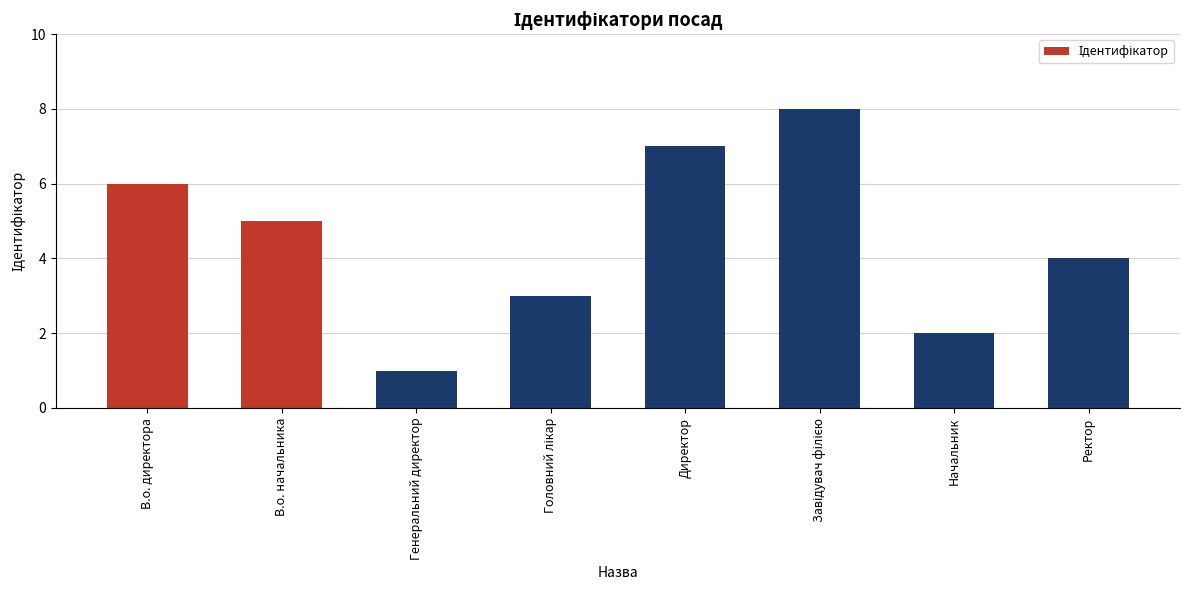

Are the bars grouped side by side (vs. stacked)?

No